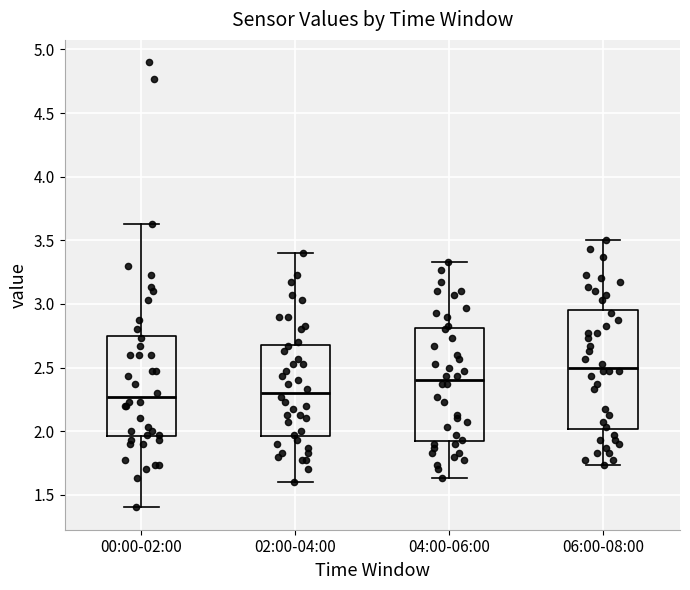

Where does the lower whisker of the box for 04:00-06:00 end on the y-axis? The values are not printed on the chart, so give them approximately, as read against the axis.

1.65